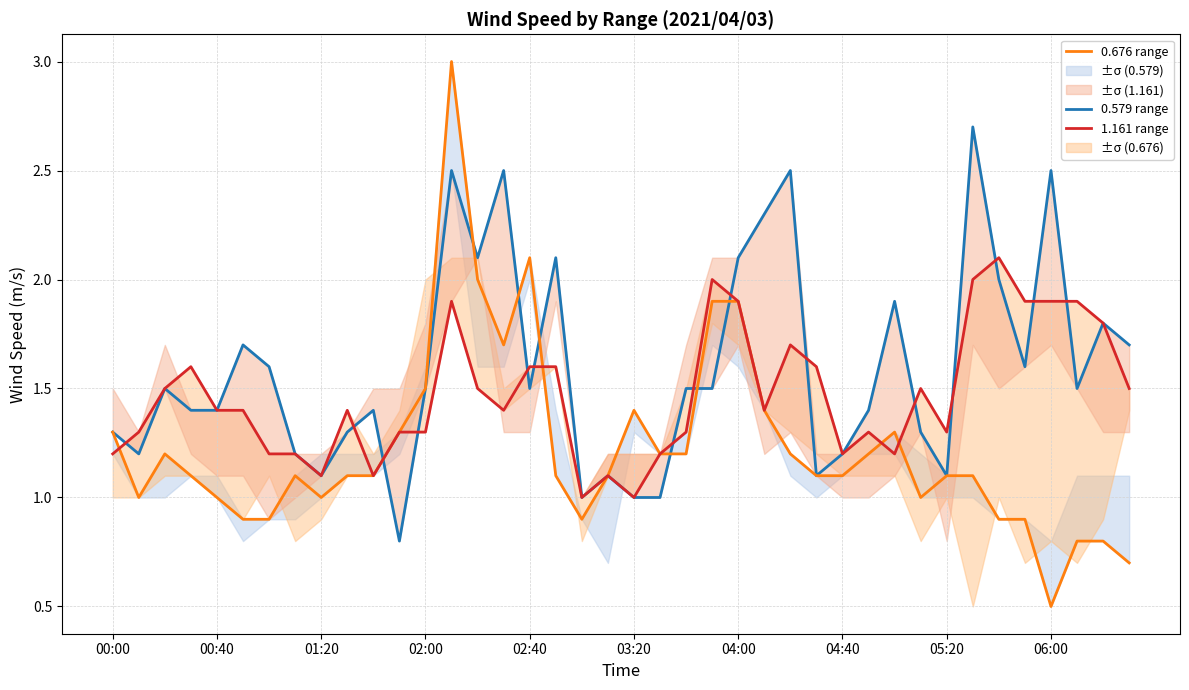

How many values in the 0.676 range series are below 1?

9